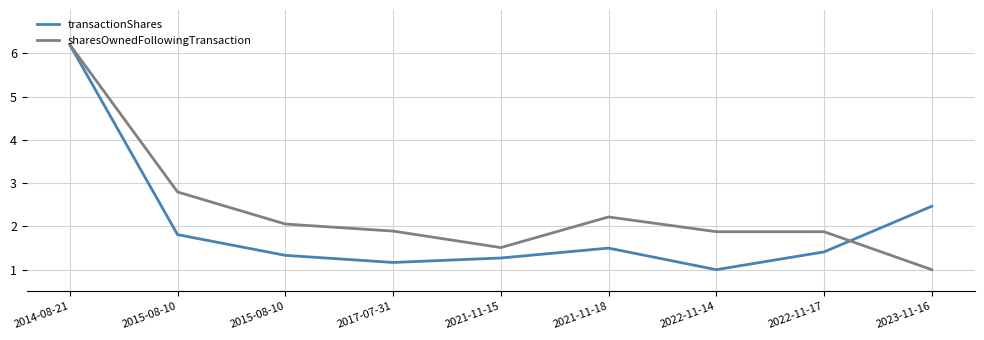

Which category has the lowest value across all series?

2022-11-14